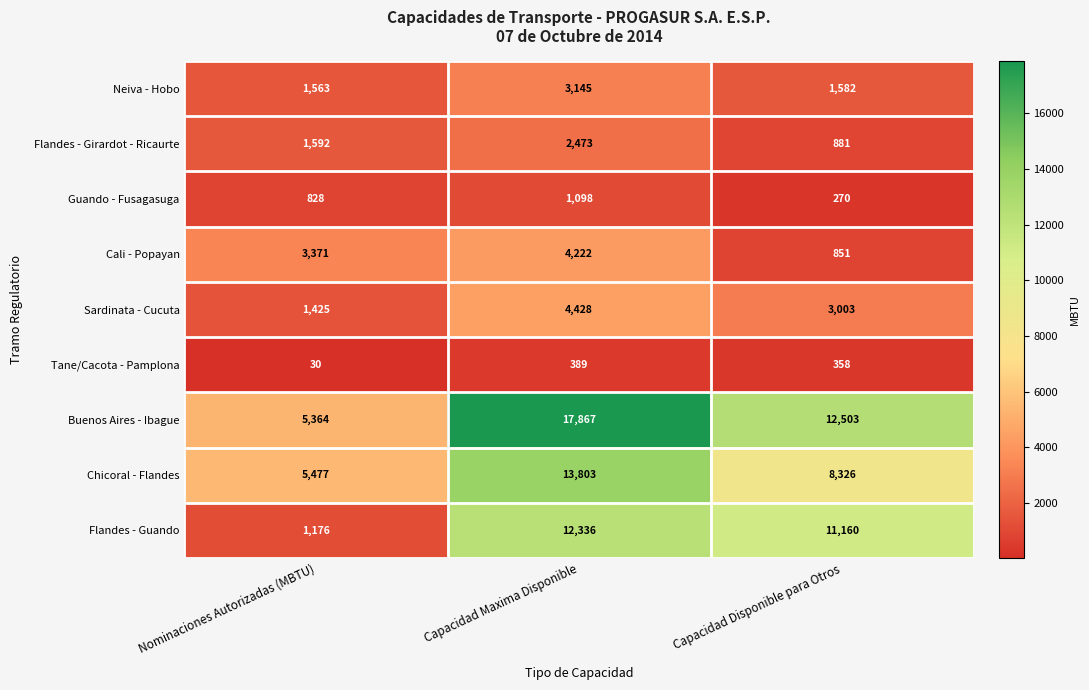

What is the difference between the maximum and minimum values in the Tane/Cacota - Pamplona series?

359